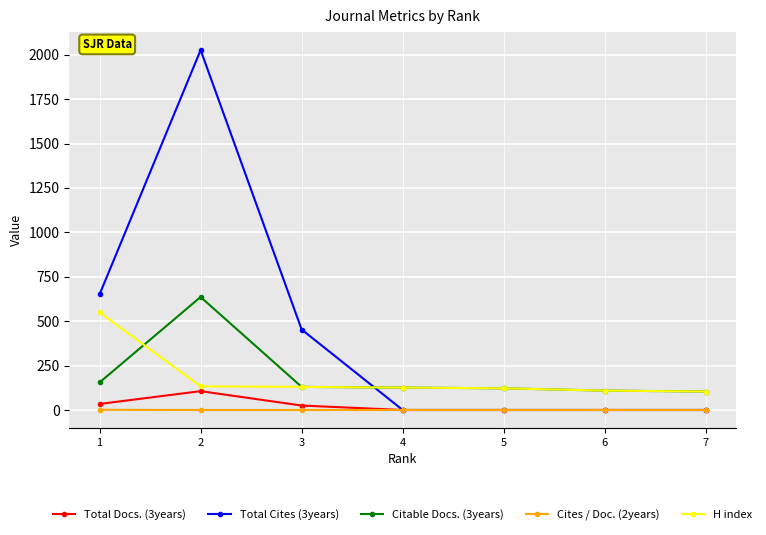

Which series has the largest total across all categories?

Total Cites (3years)